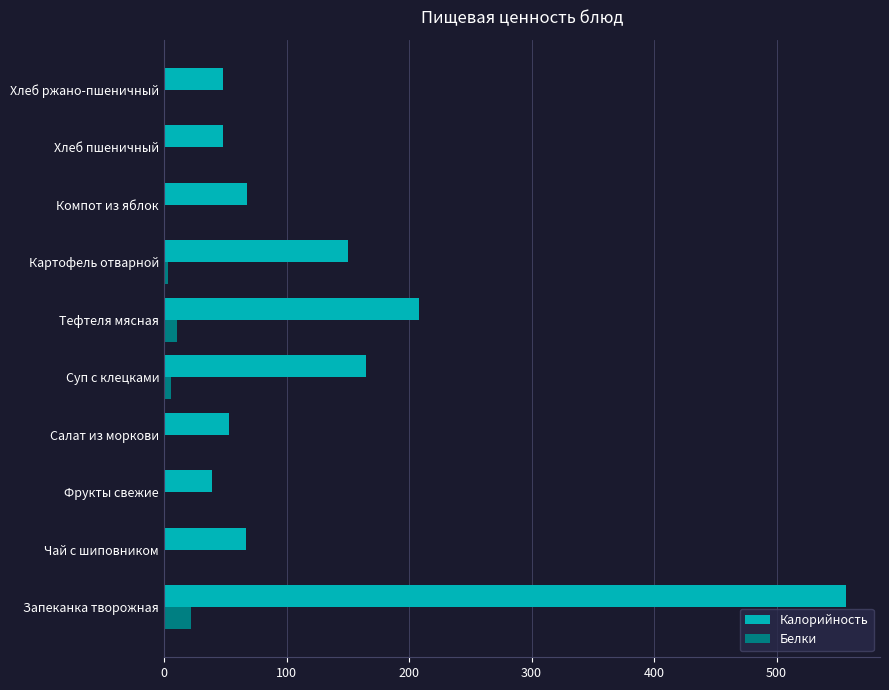

Which series changed the most between Салат из моркови and Тефтеля мясная?

Калорийность